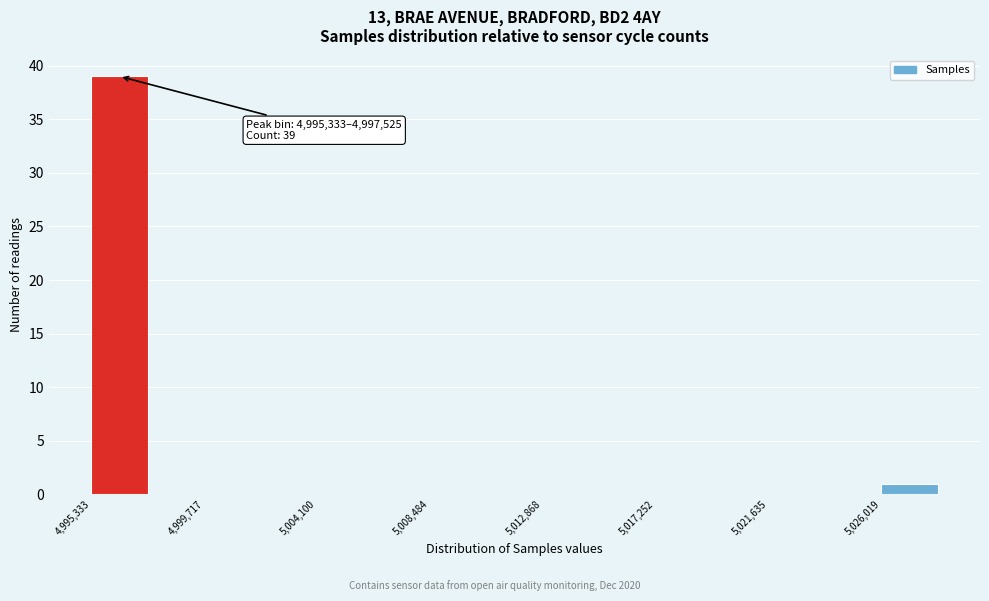

Over which range of the x-axis is the bar tallest?

4995500 to 4997500